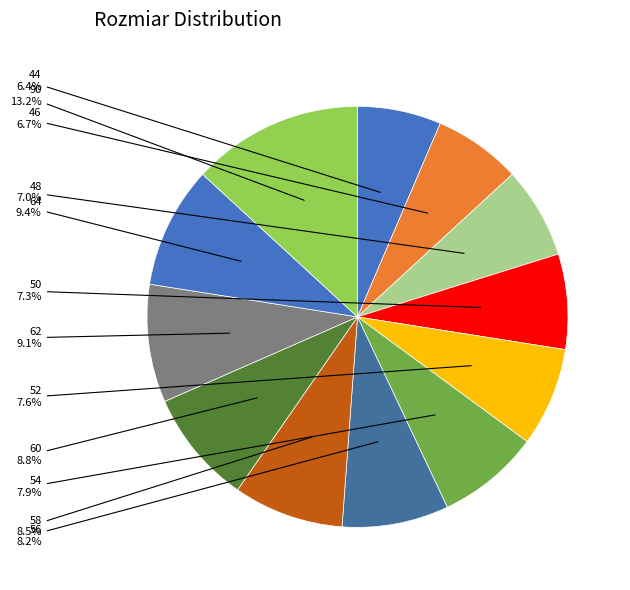

To the nearest percent, what is the combined percentage of 58 and 46?

15%